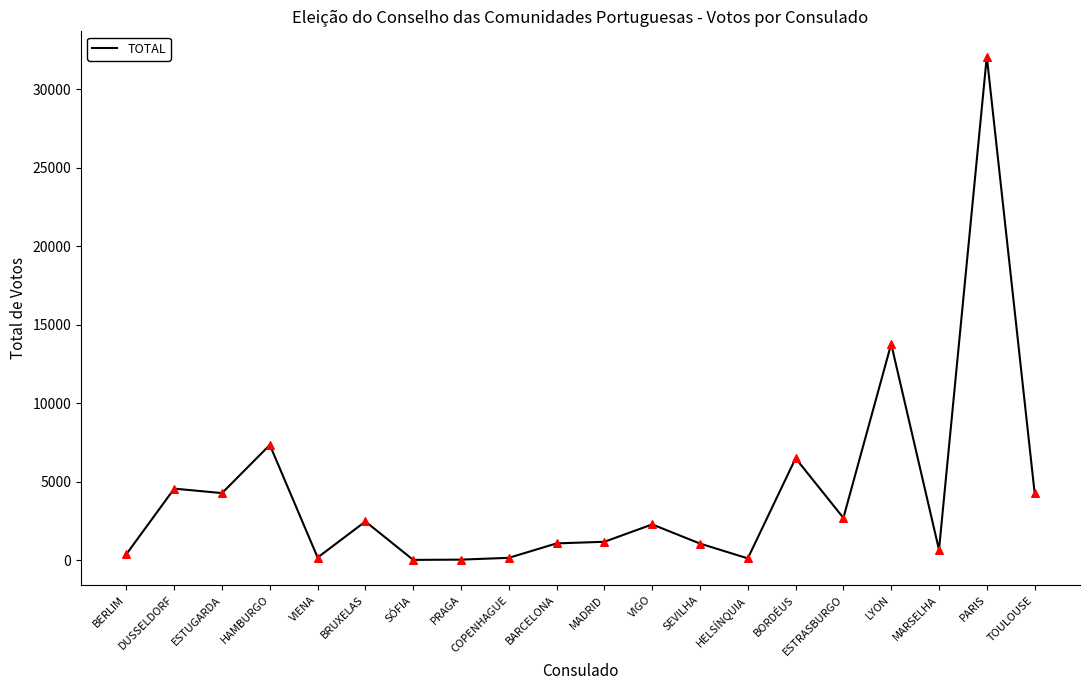

What is the ratio of the value at HAMBURGO to the value at BARCELONA?

6.9